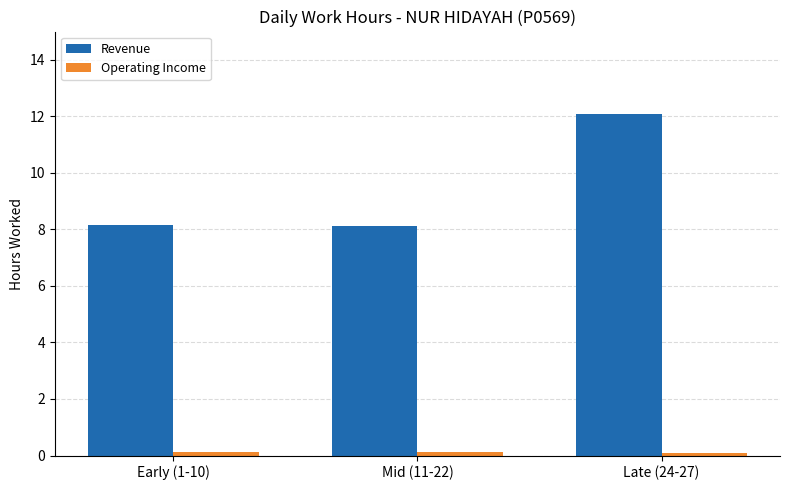

Does the chart contain any negative values?

No